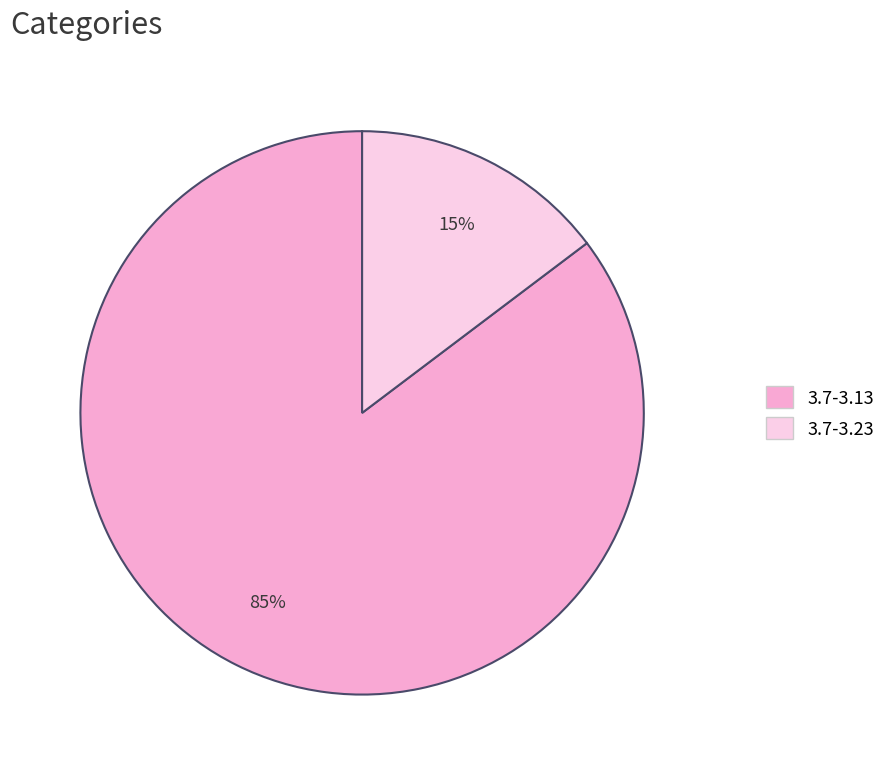

What is the ratio of the value at 3.7-3.23 to the value at 3.7-3.13?

0.2